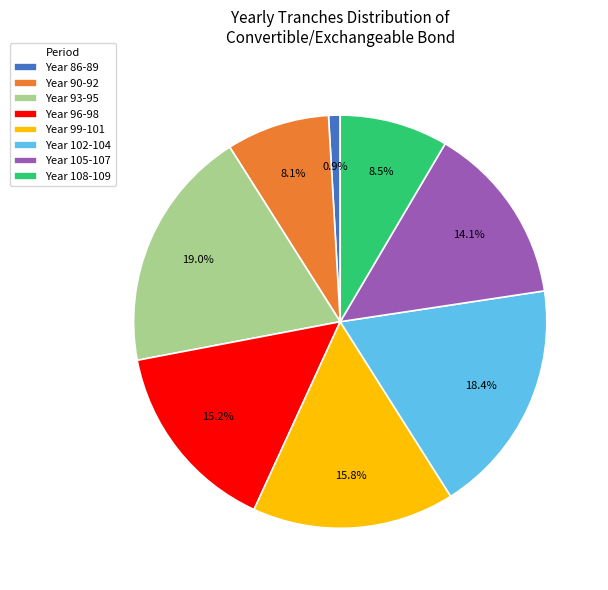

Approximately how many times larger is the value at Year 90-92 compared to Year 93-95?

0.4